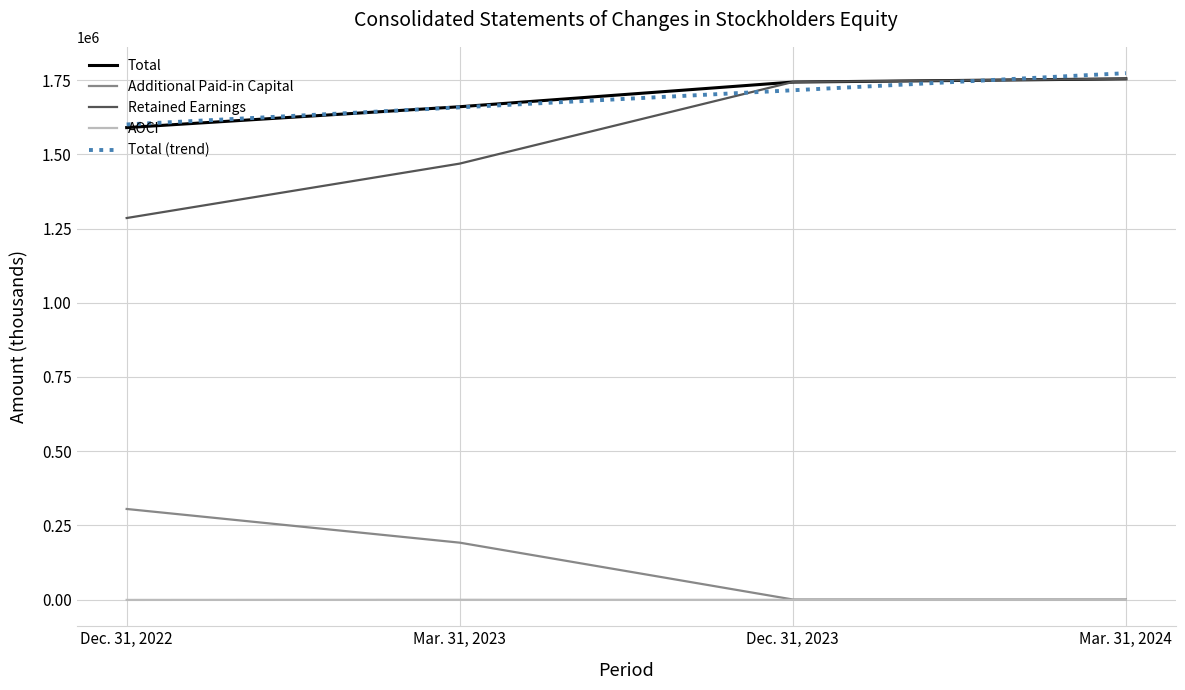

What is the label of the 3rd point from the left?

Dec. 31, 2023